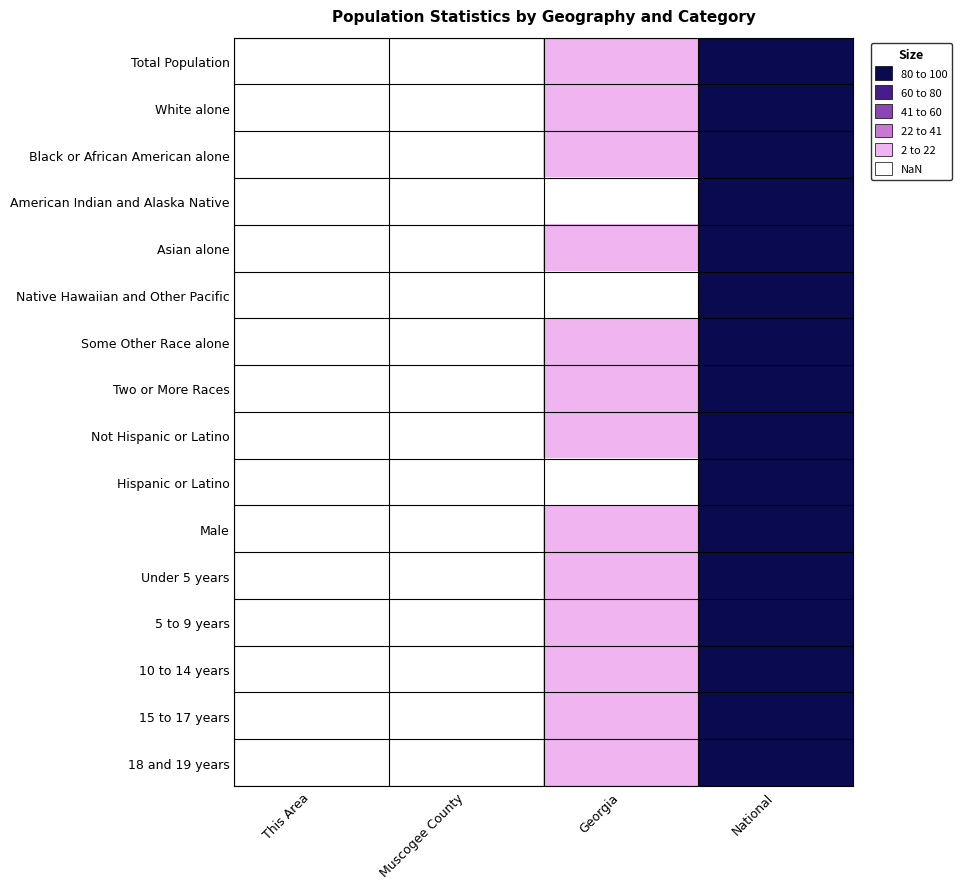

What is the spread (max minus min) of values at Georgia?

6.5